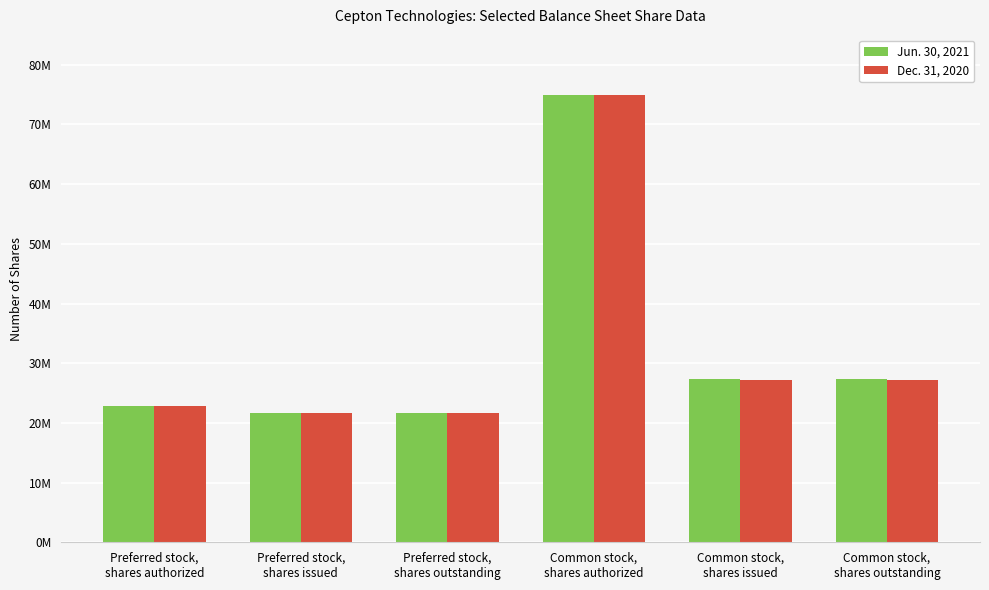

The value of Dec. 31, 2020 at Preferred stock,
shares issued is 7008309. True or false?

False